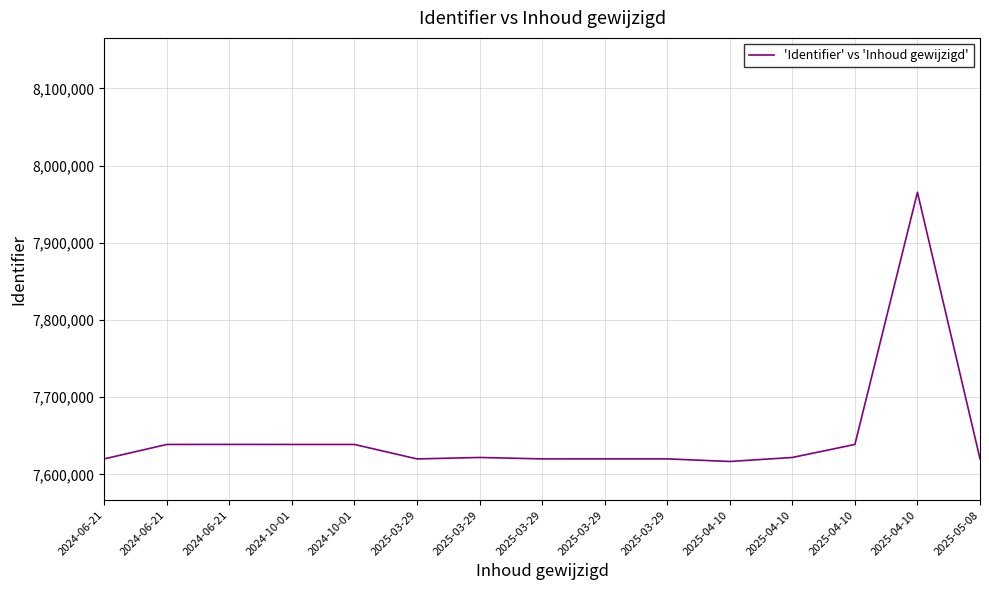

Does the chart display data point markers on the line(s)?

No